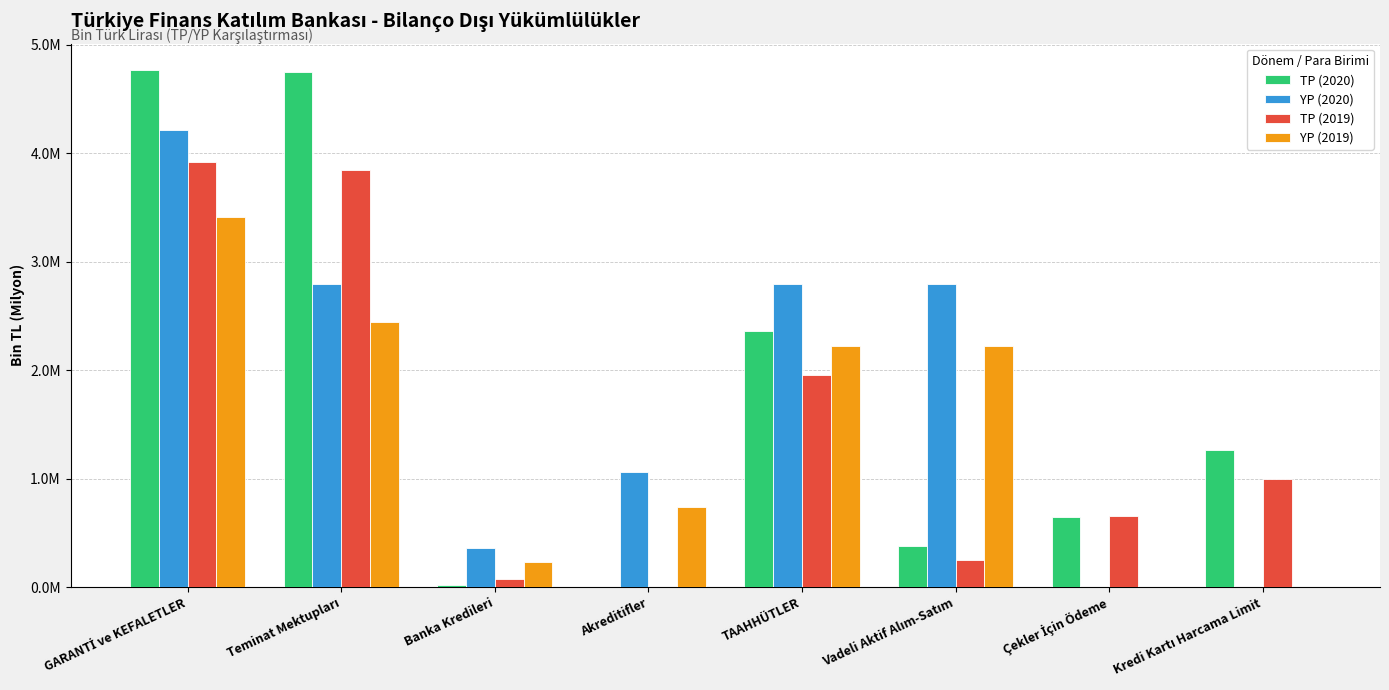

What are all the series names shown in the legend?

TP (2020), YP (2020), TP (2019), YP (2019)